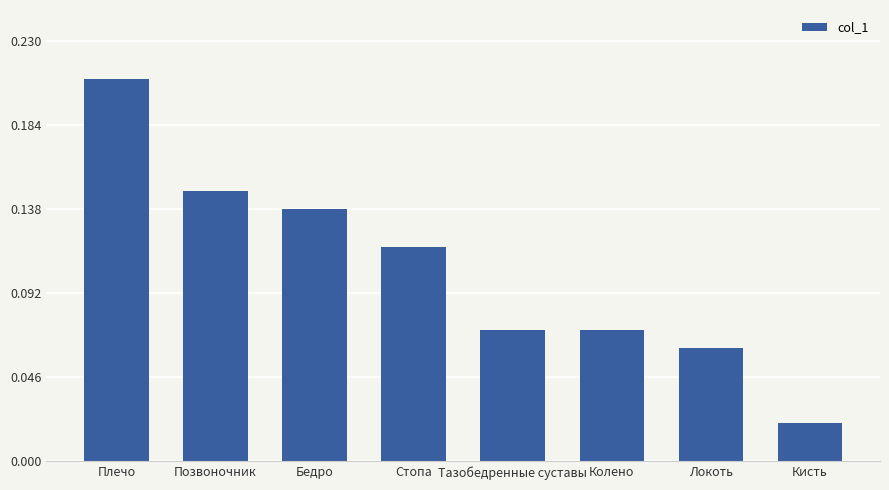

Is it true that the value at Плечо is 0.1?

False